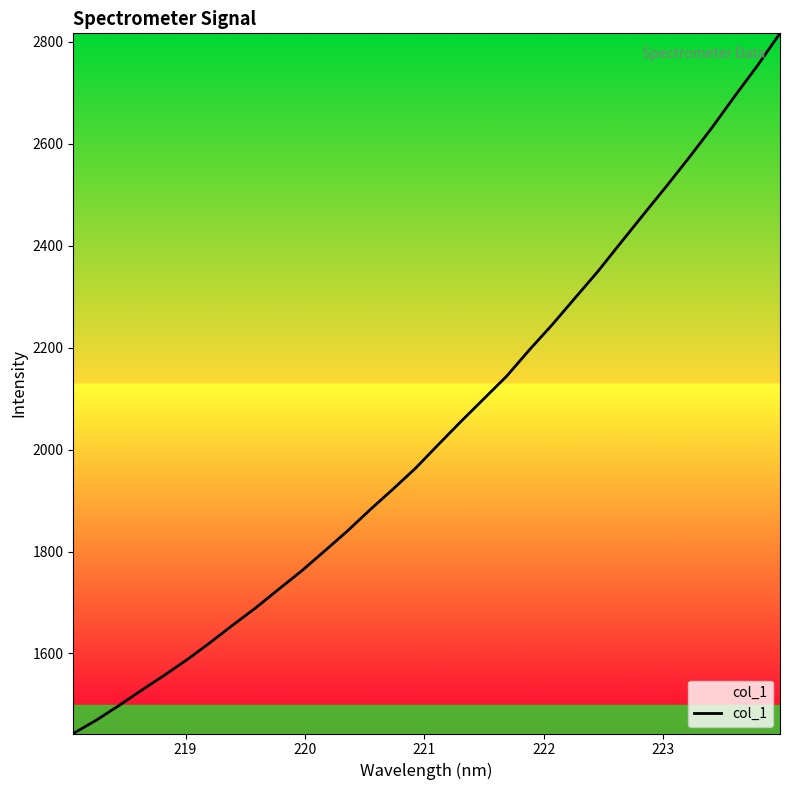

How many values exceed 2009?

16